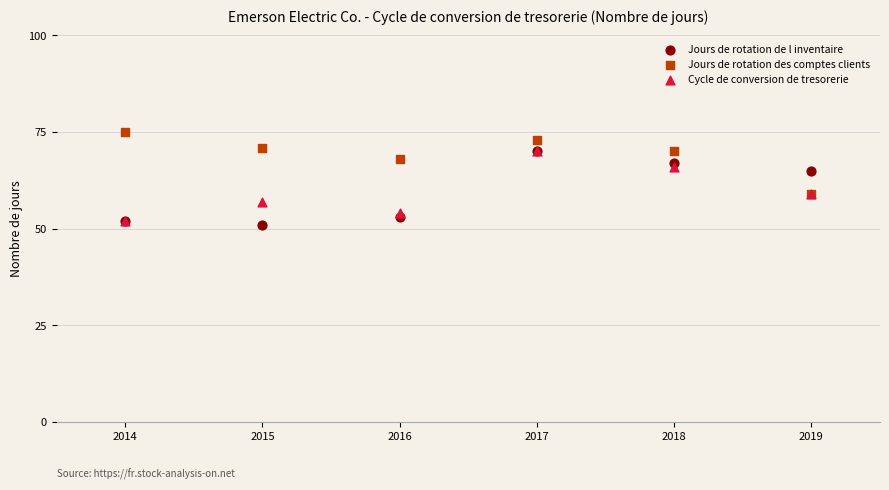

Which series contains the lowest Y value?

Jours de rotation de l inventaire